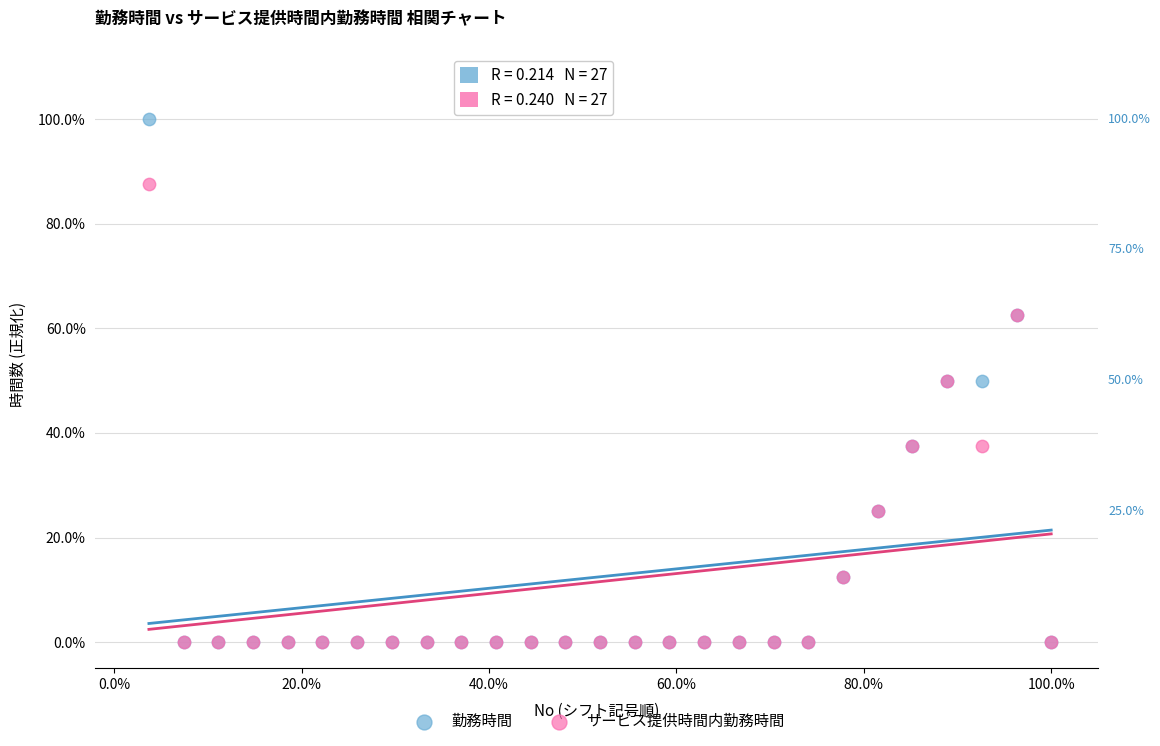

Which series reaches the maximum Y coordinate?

勤務時間